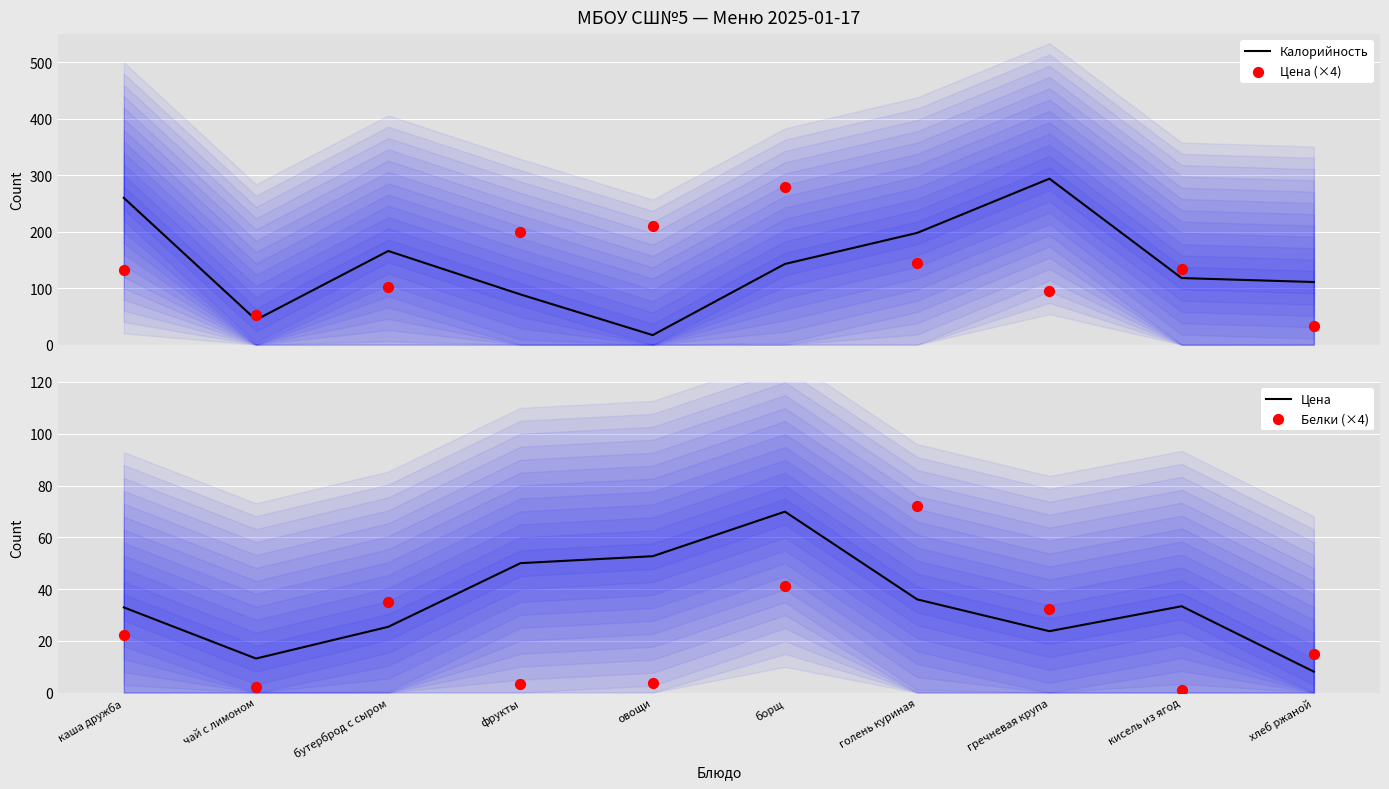

Is the value of Белки (×4) at хлеб ржаной greater than the value of Калорийность at бутерброд с сыром?

No